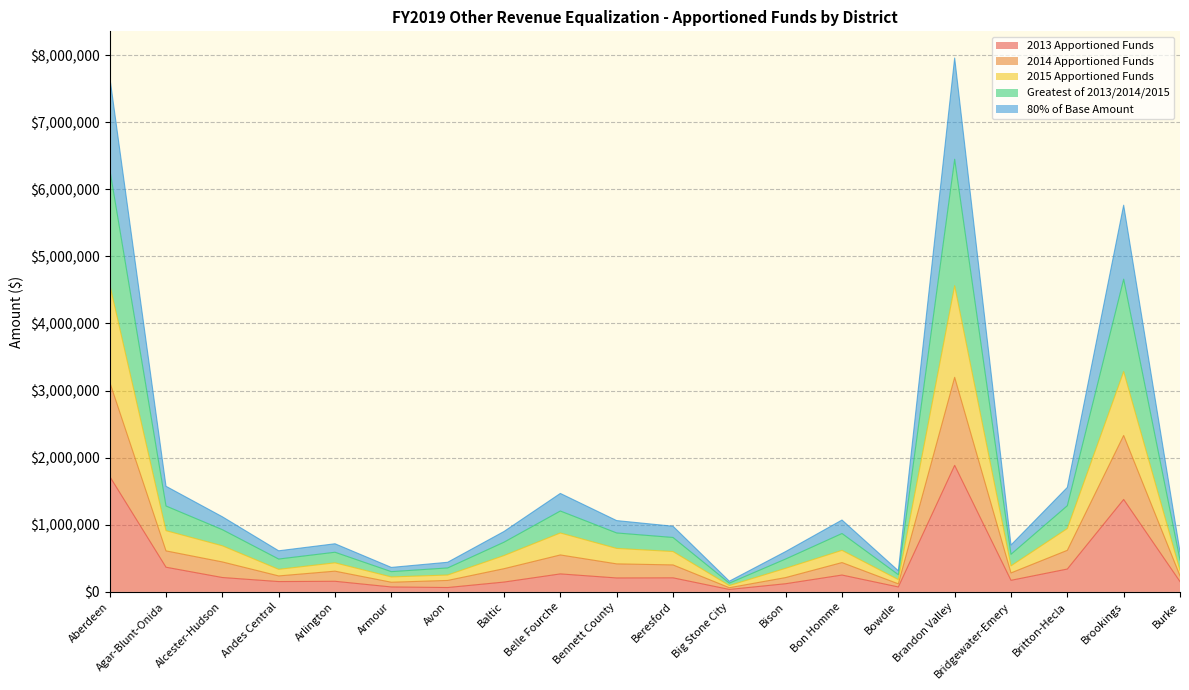

What is the total value across all series at Beresford?

978485.1